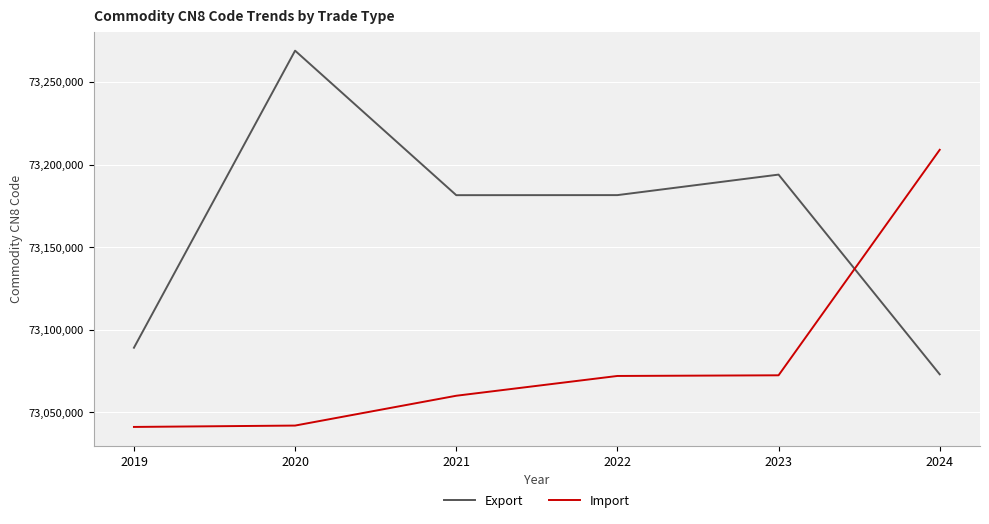

Which series changed the most between 2022 and 2023?

Export